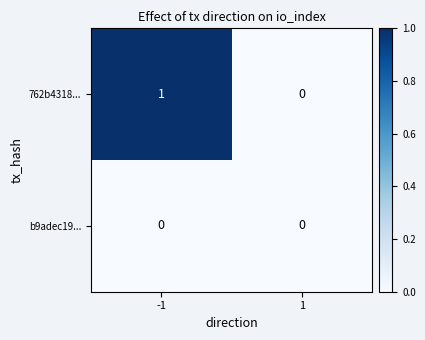

The value of 762b4318... at -1 is 0. True or false?

False